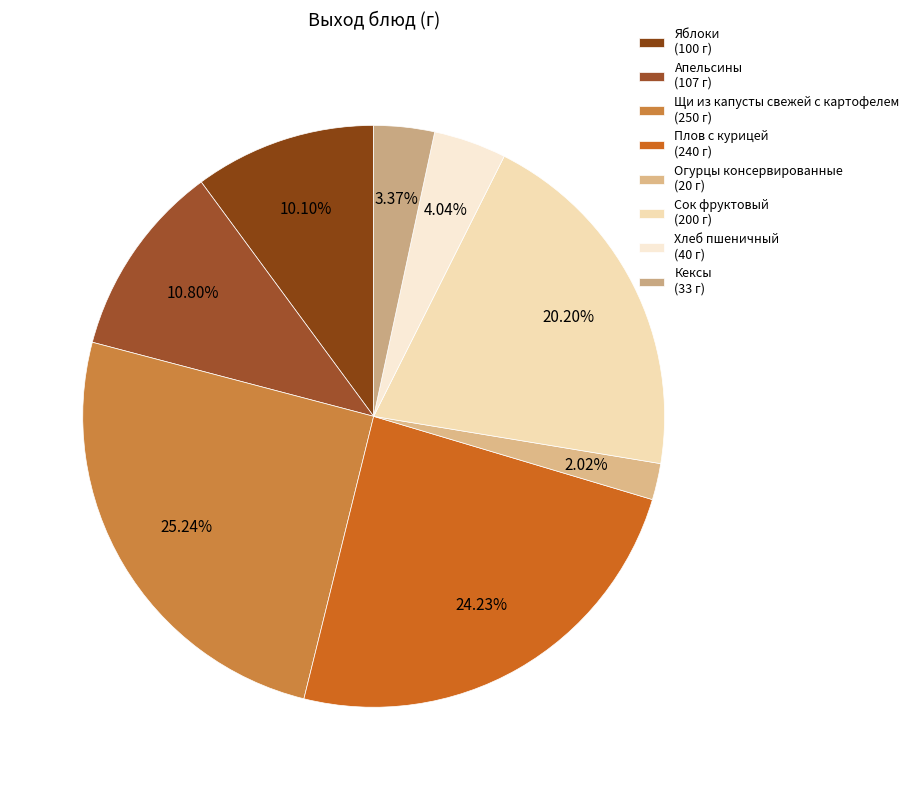

Count the number of slices in the pie.

8